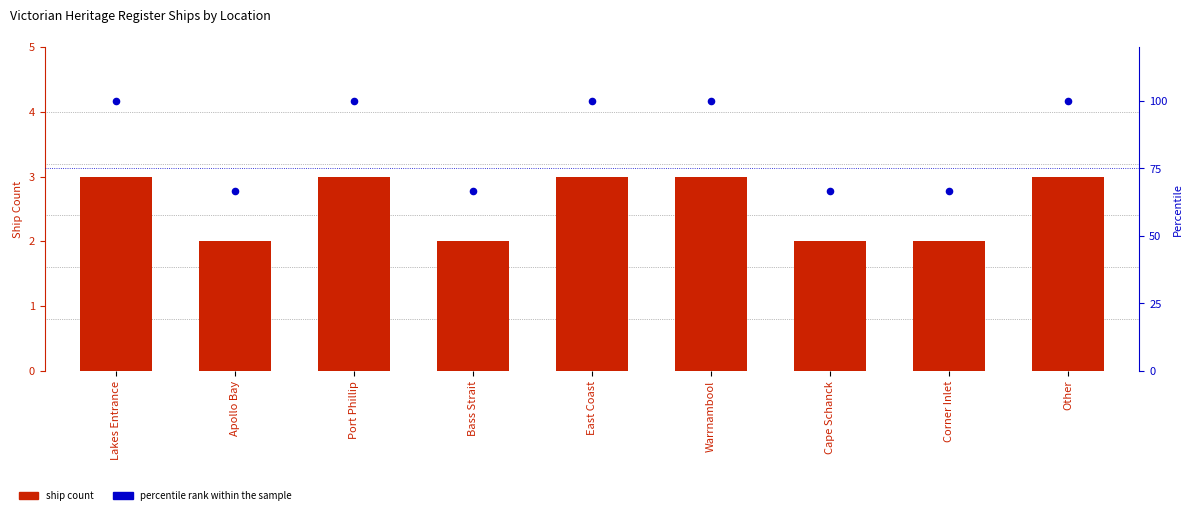

At which category is the sum across all series the highest?

Lakes Entrance